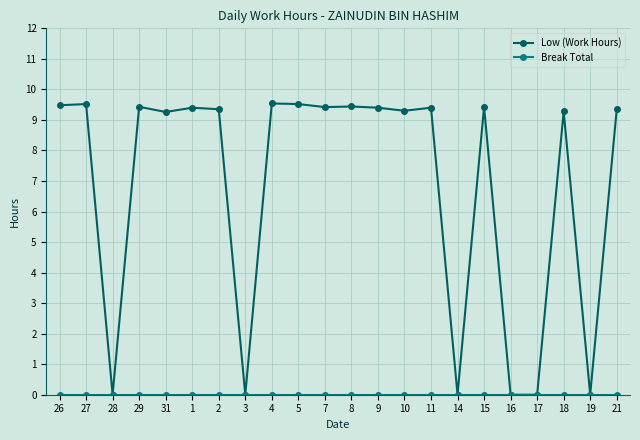

Is this an area chart (filled region under the line)?

No